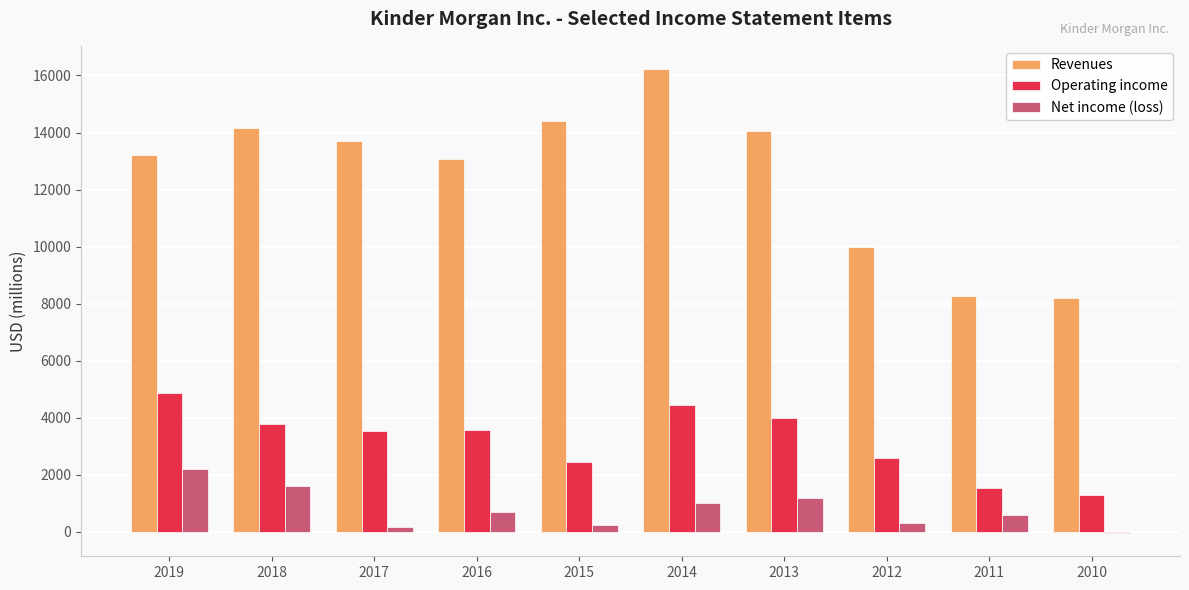

What is the sum of all Net income (loss) values?

8030